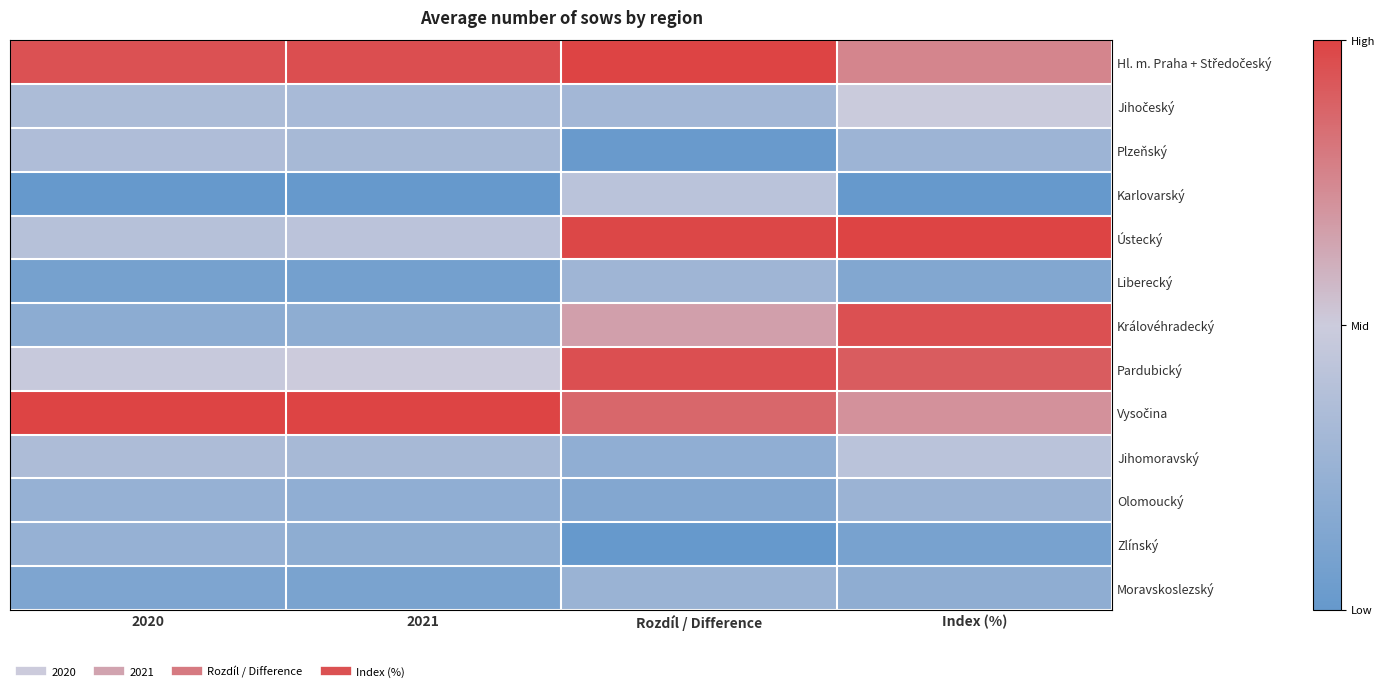

List the series in order of their peak value, lowest first.

Zlínský, Moravskoslezský, Olomoucký, Liberecký, Plzeňský, Karlovarský, Jihomoravský, Jihočeský, Královéhradecký, Pardubický, Hl. m. Praha + Středočeský, Ústecký, Vysočina